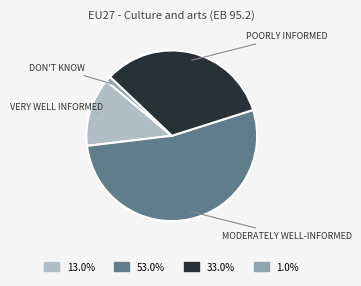

Does any single category account for the majority?

Yes